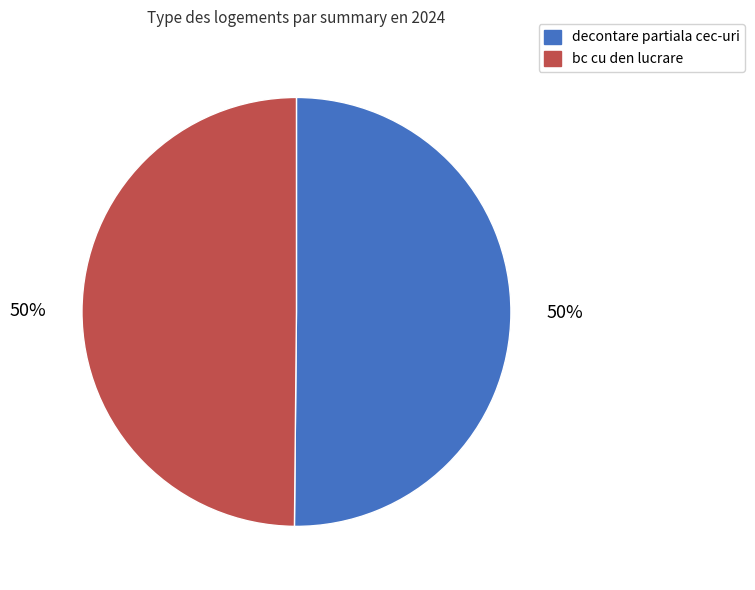

Combined, do bc cu den lucrare and decontare partiala cec-uri account for over 50%?

Yes